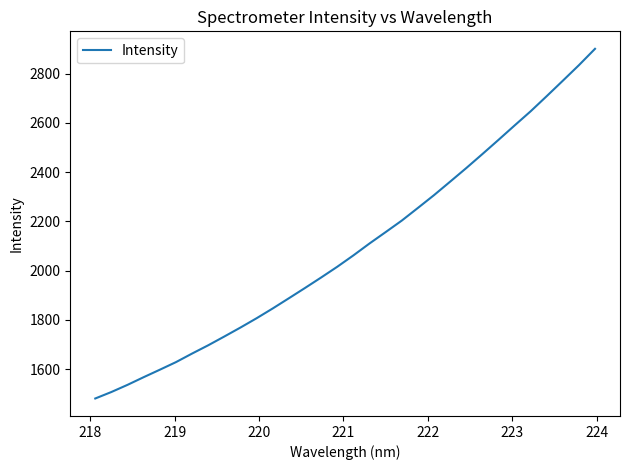

What is the minimum value shown in the chart?

1481.2